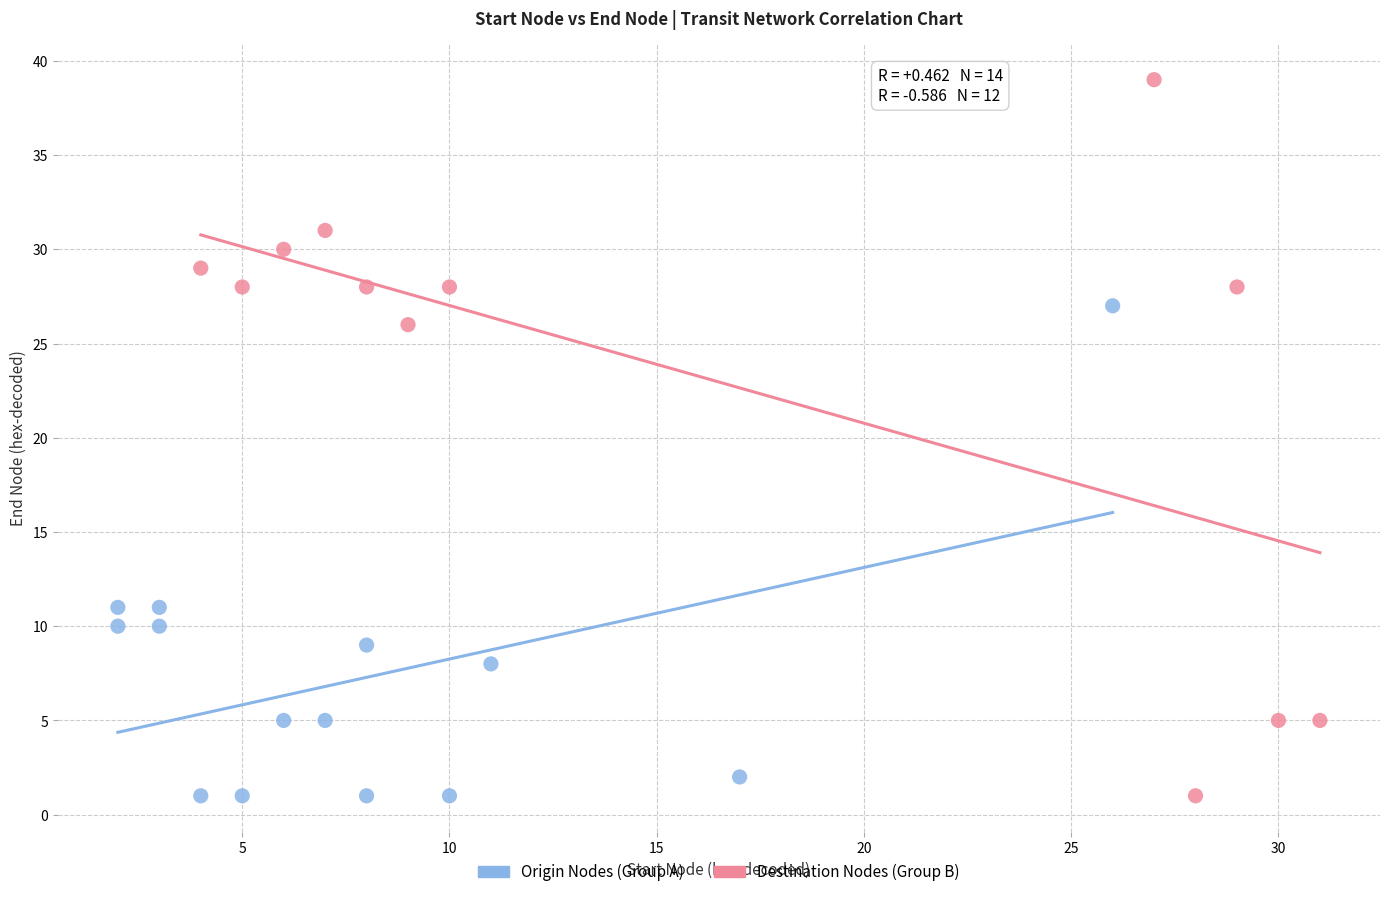

Which series reaches the maximum Y coordinate?

Destination Nodes (Group B)